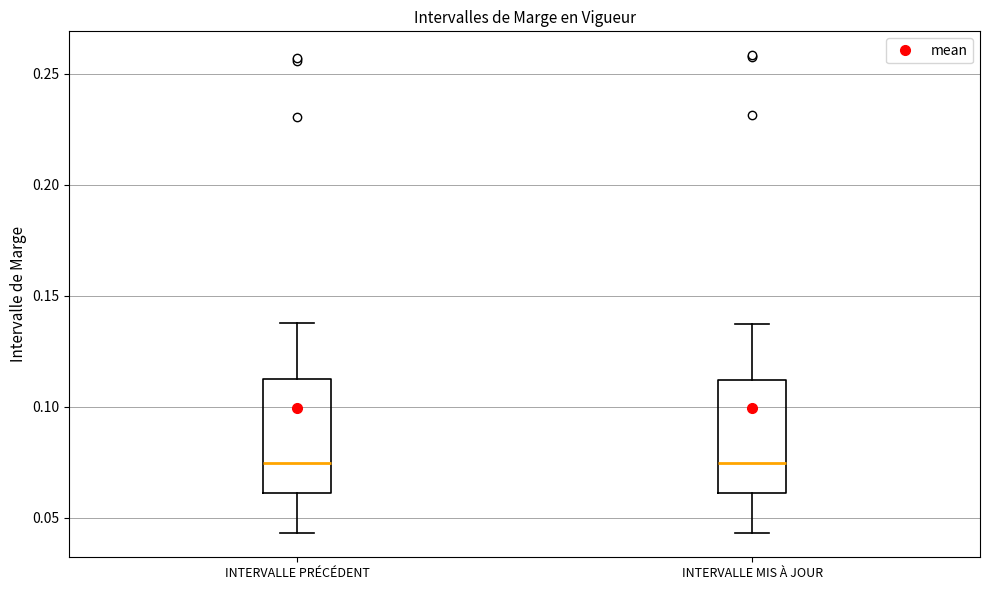

Where is the upper edge of the box for INTERVALLE PRÉCÉDENT on the y-axis? The values are not printed on the chart, so give them approximately, as read against the axis.

0.110